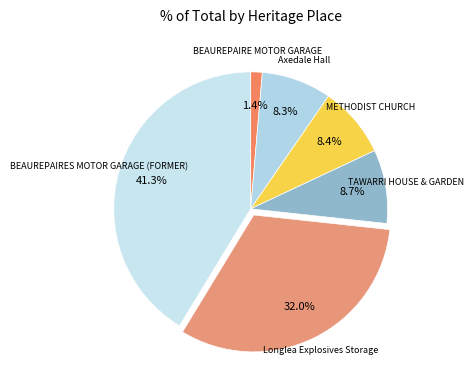

Which category has the biggest portion of the pie?

BEAUREPAIRES MOTOR GARAGE (FORMER)